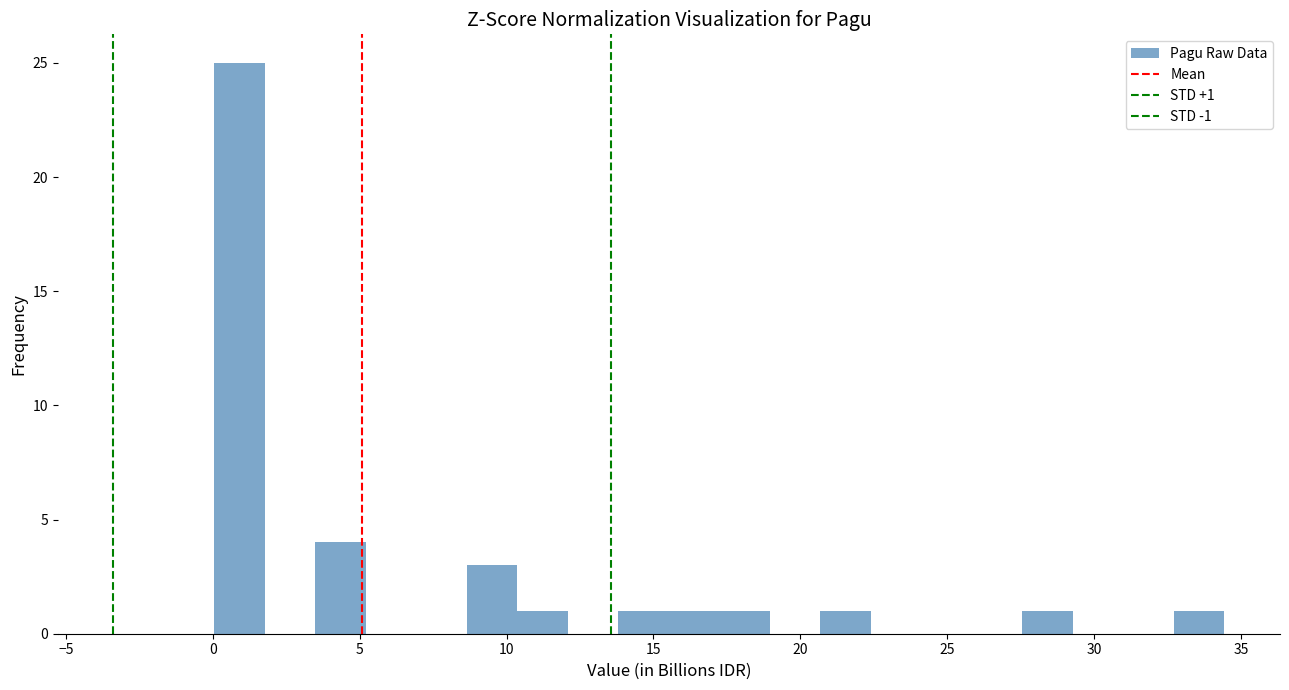

Around what value on the x-axis is the tallest bar? Give the approximate position of its centre, as read against the axis.

1.0